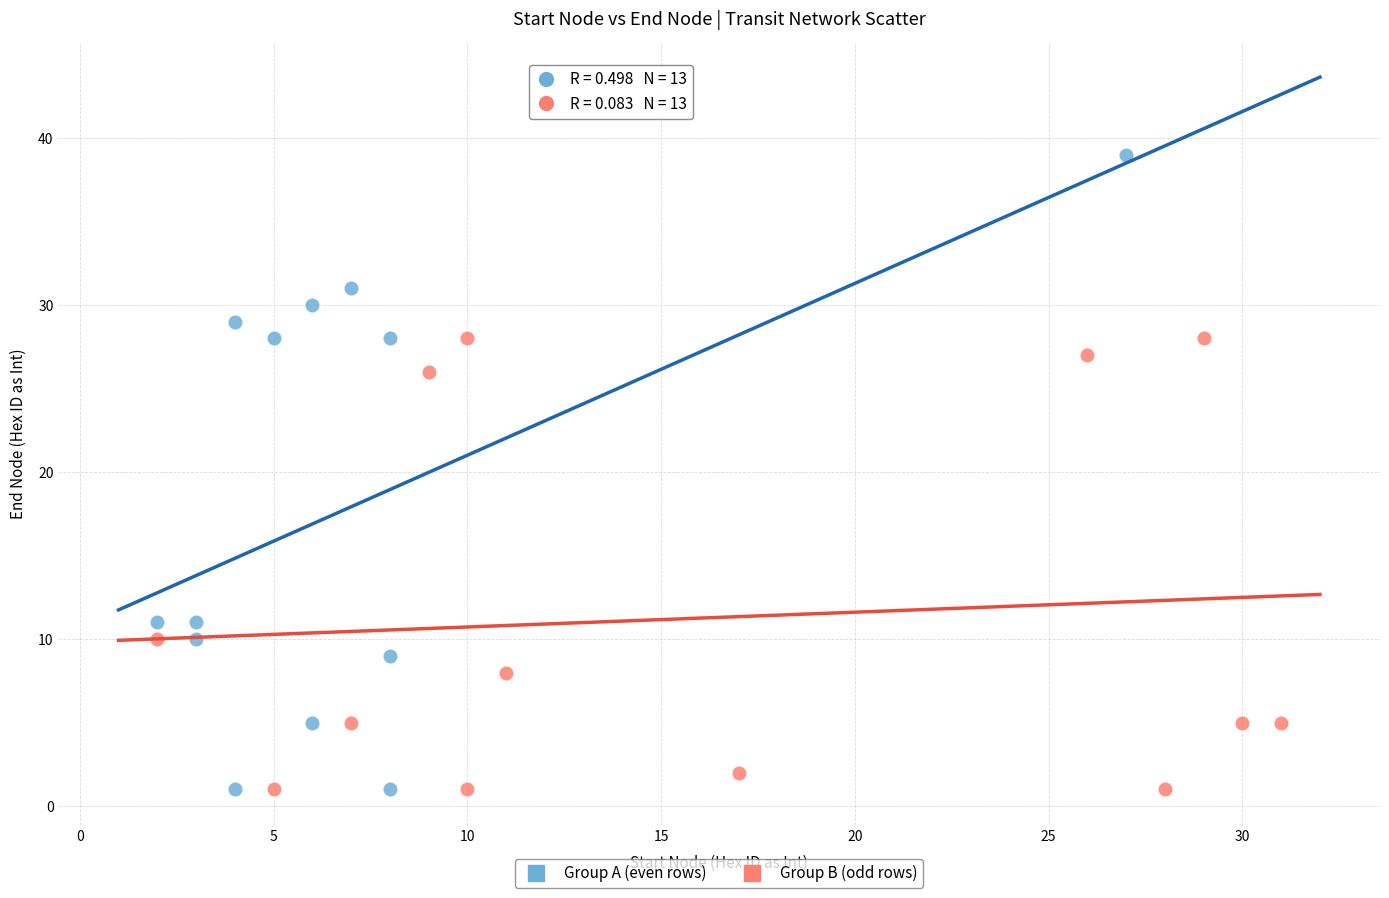

Which series contains the highest Y value?

Group A (even rows)